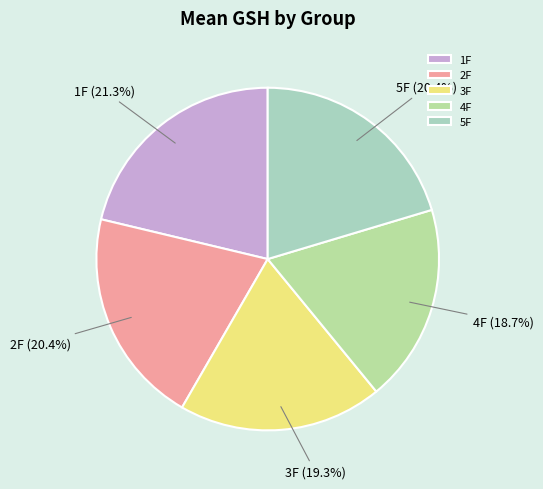

What is the smallest slice in the pie chart?

4F